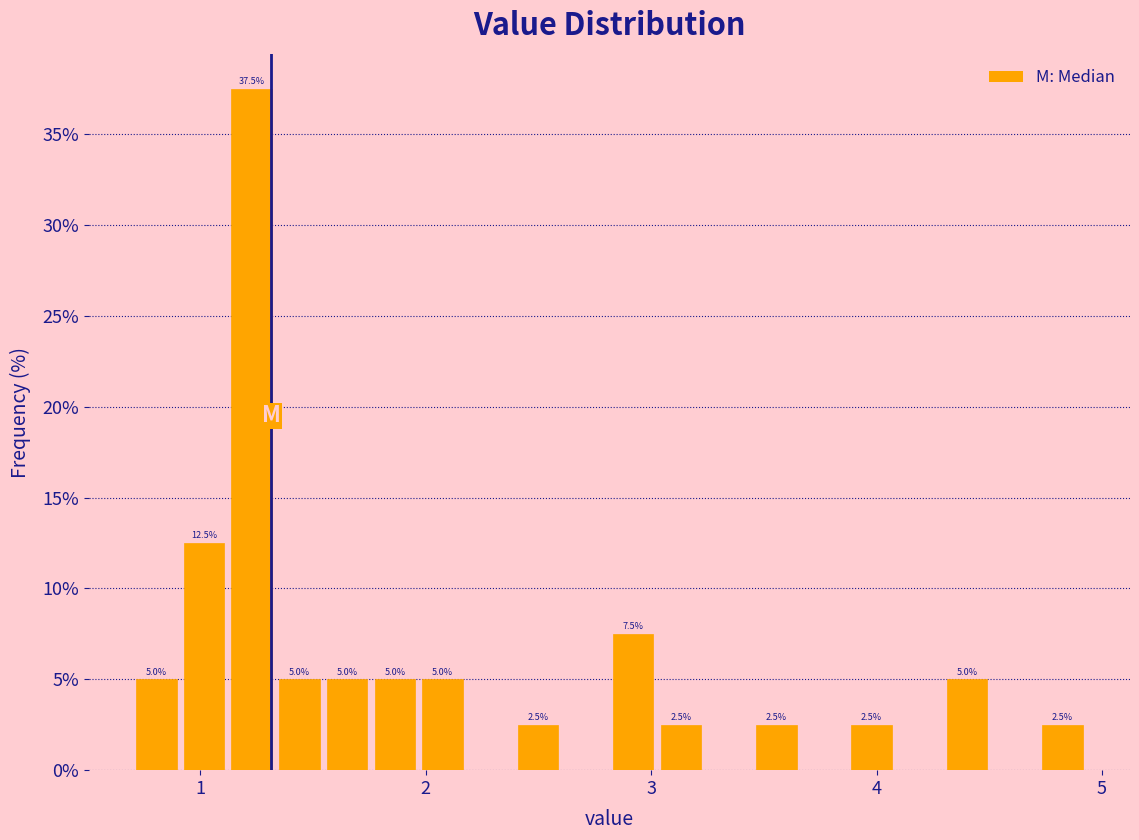

Read against the x-axis, roughly where is the centre of the tallest bar?

1.2